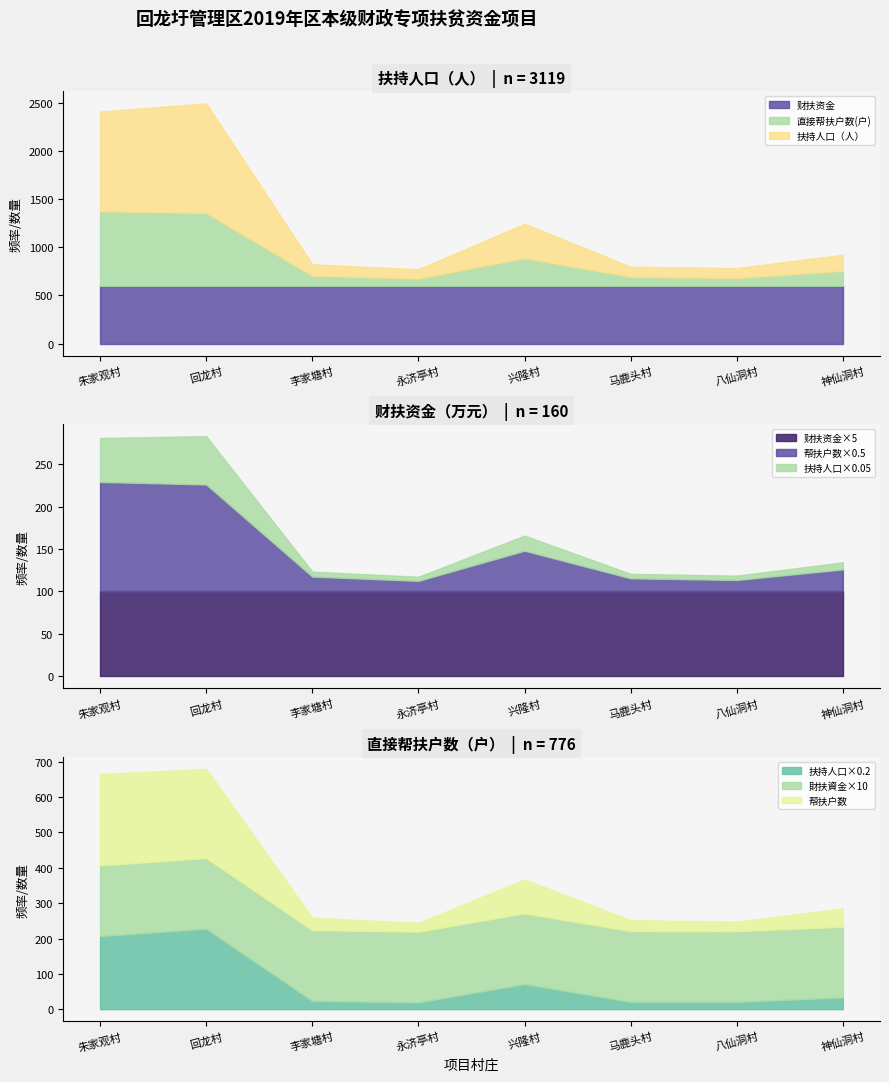

Is it true that 财扶资金 equals 20 at 朱家观村?

True